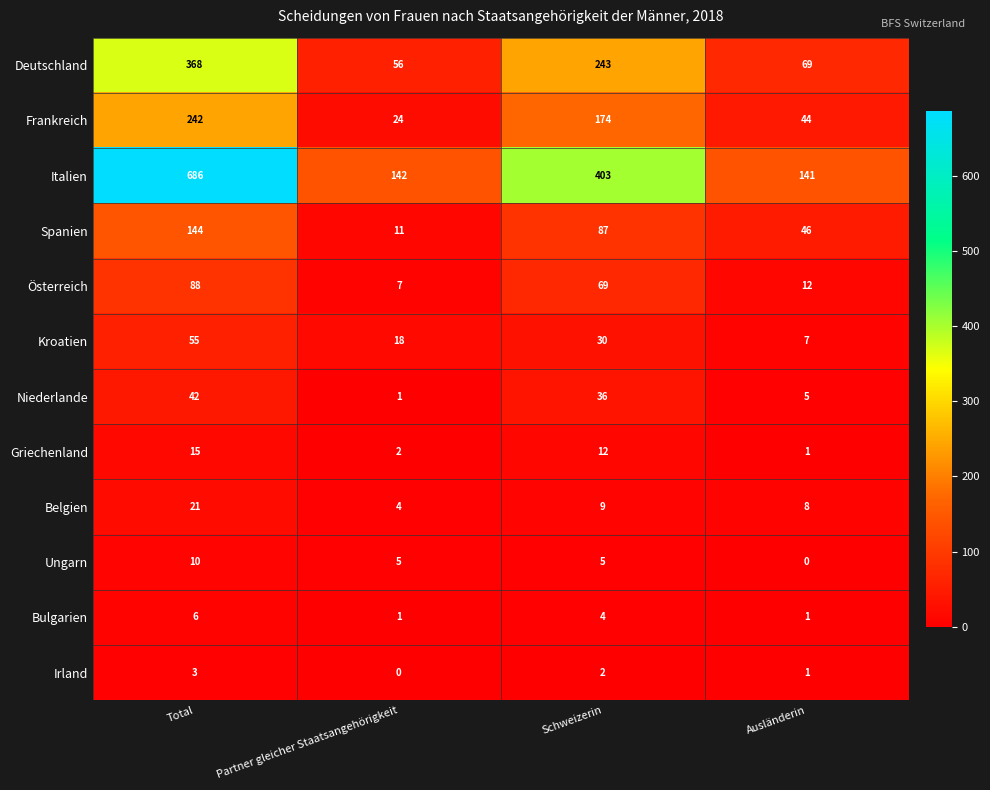

Rank the series by their maximum value, from highest to lowest.

Italien, Deutschland, Frankreich, Spanien, Österreich, Kroatien, Niederlande, Belgien, Griechenland, Ungarn, Bulgarien, Irland